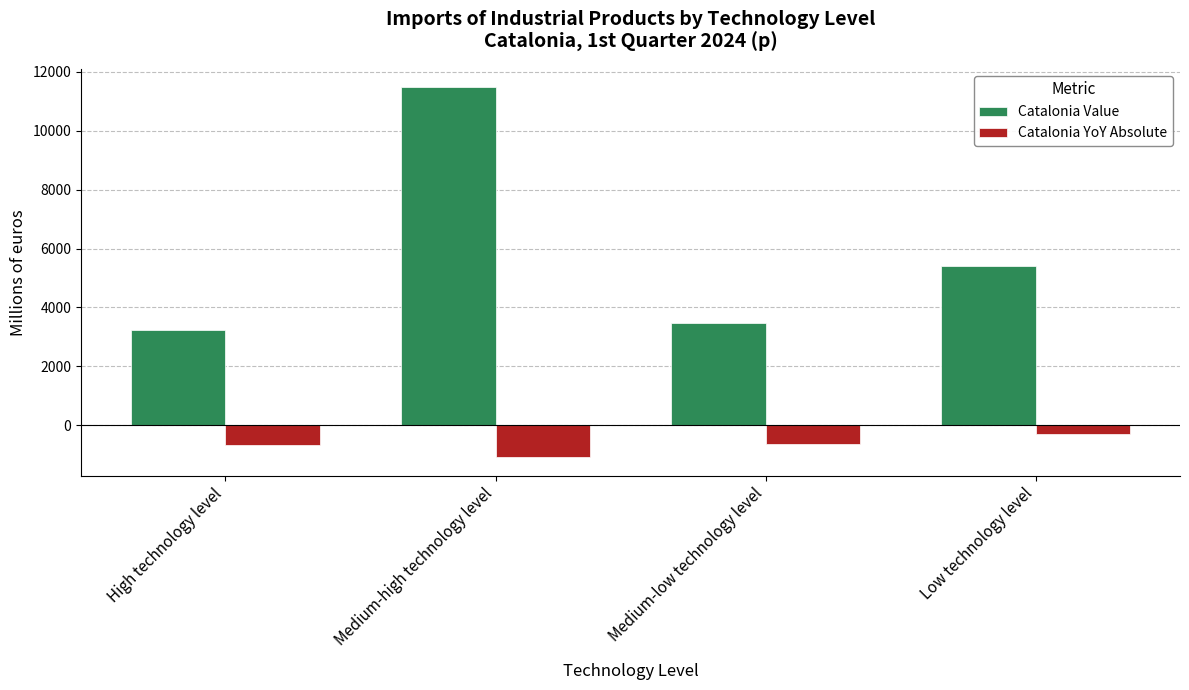

At which label does Catalonia Value first exceed 5419?

Medium-high technology level